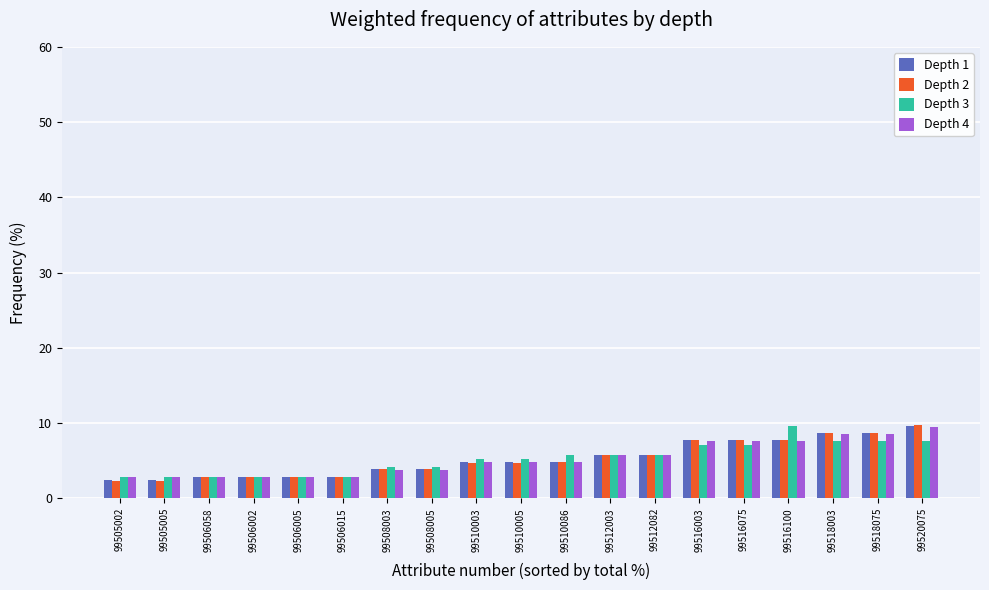

What is the maximum value shown in the chart?

9.7